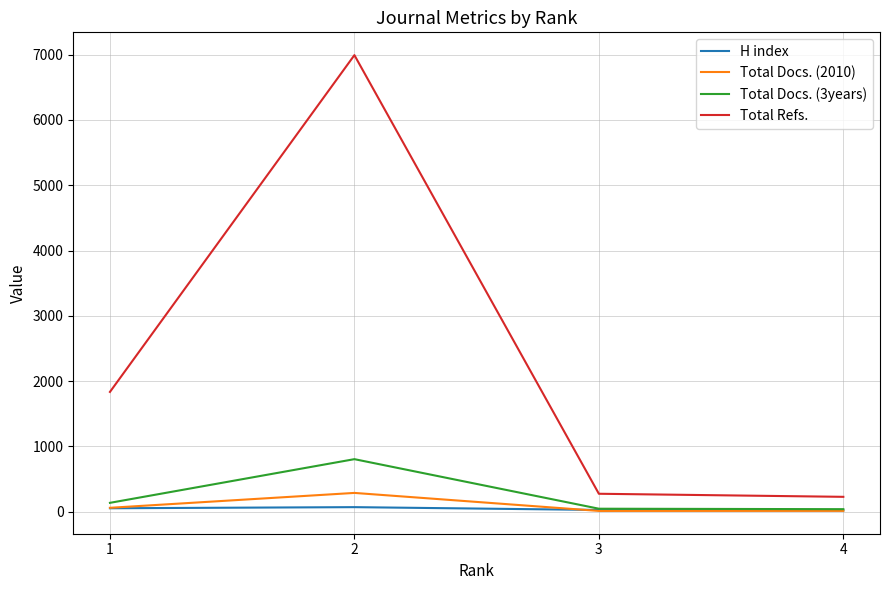

What is the sum of the Total Docs. (2010) values at 1 and 3?

70